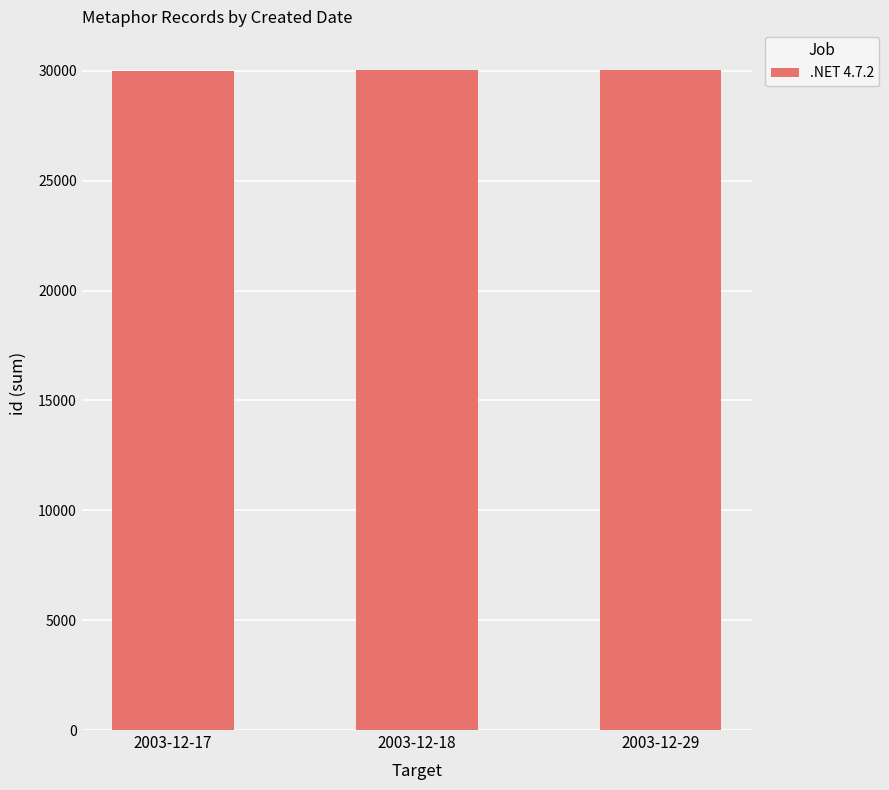

What is the greatest value displayed?

30044